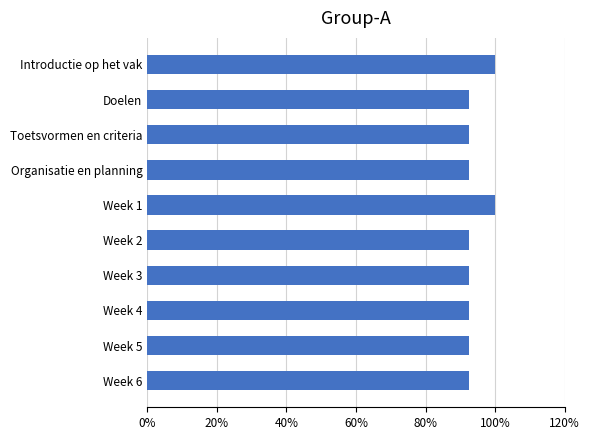

What is the difference between the maximum and minimum values?

0.1